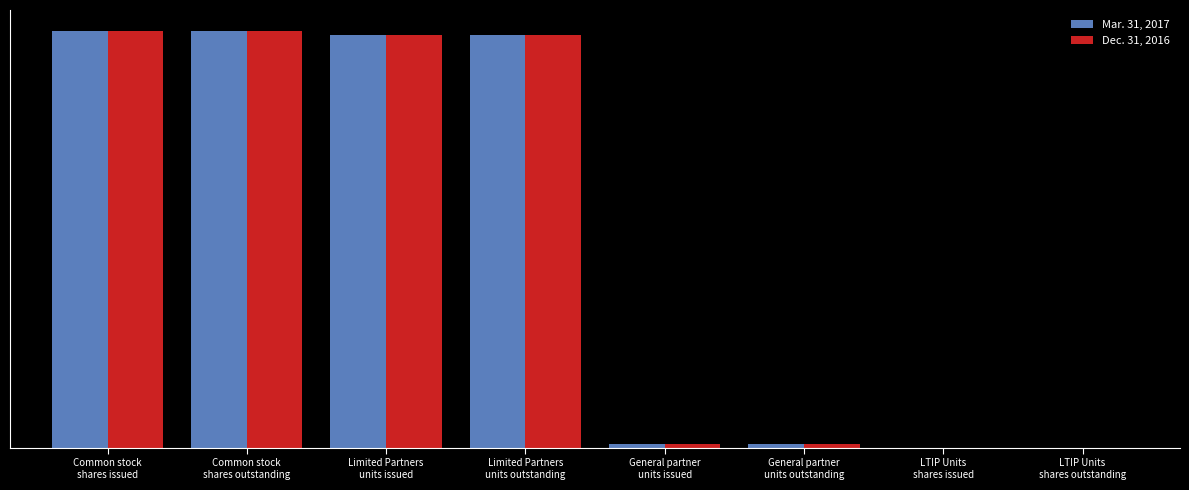

Are the bars grouped side by side (vs. stacked)?

Yes